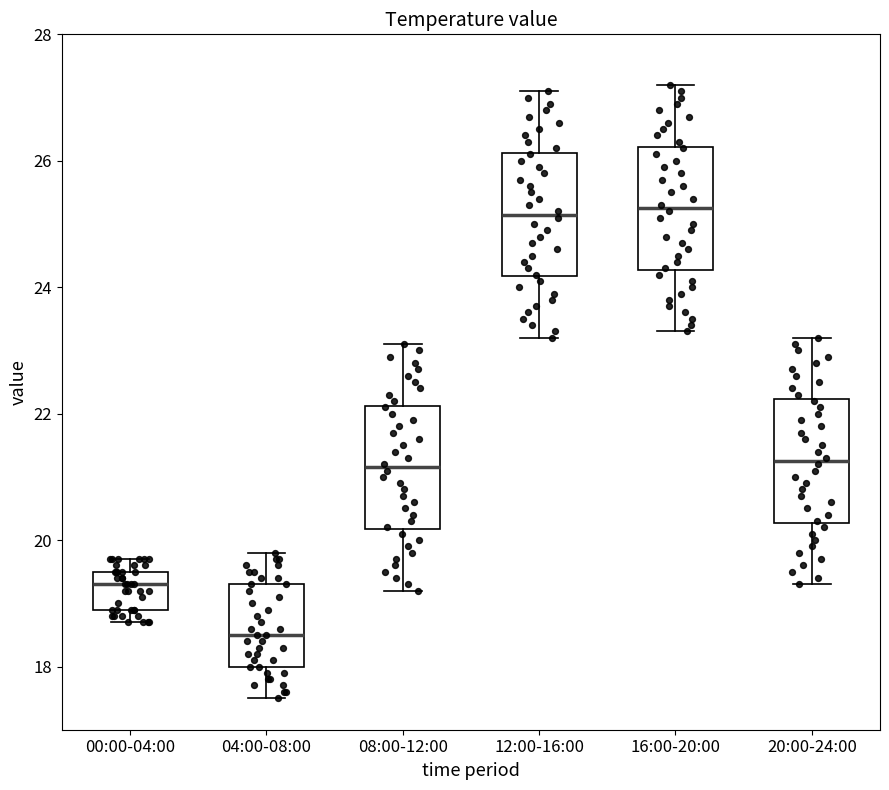

Where is the lower edge of the box for 08:00-12:00 on the y-axis? The values are not printed on the chart, so give them approximately, as read against the axis.

20.2